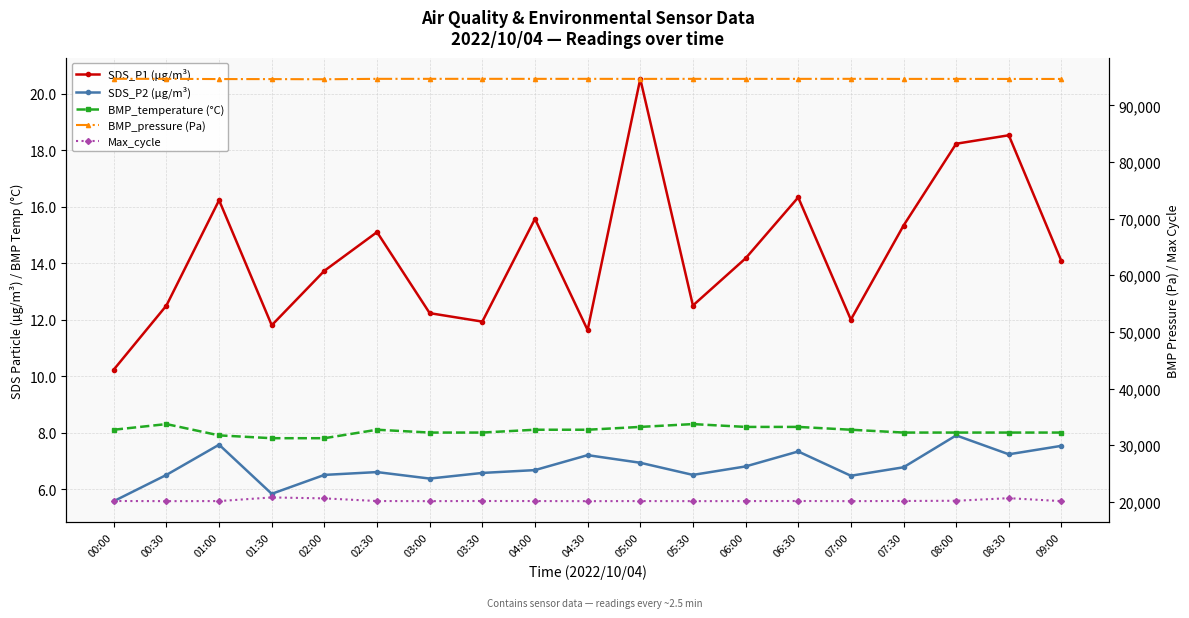

Which series has the largest total across all categories?

BMP_pressure (Pa)